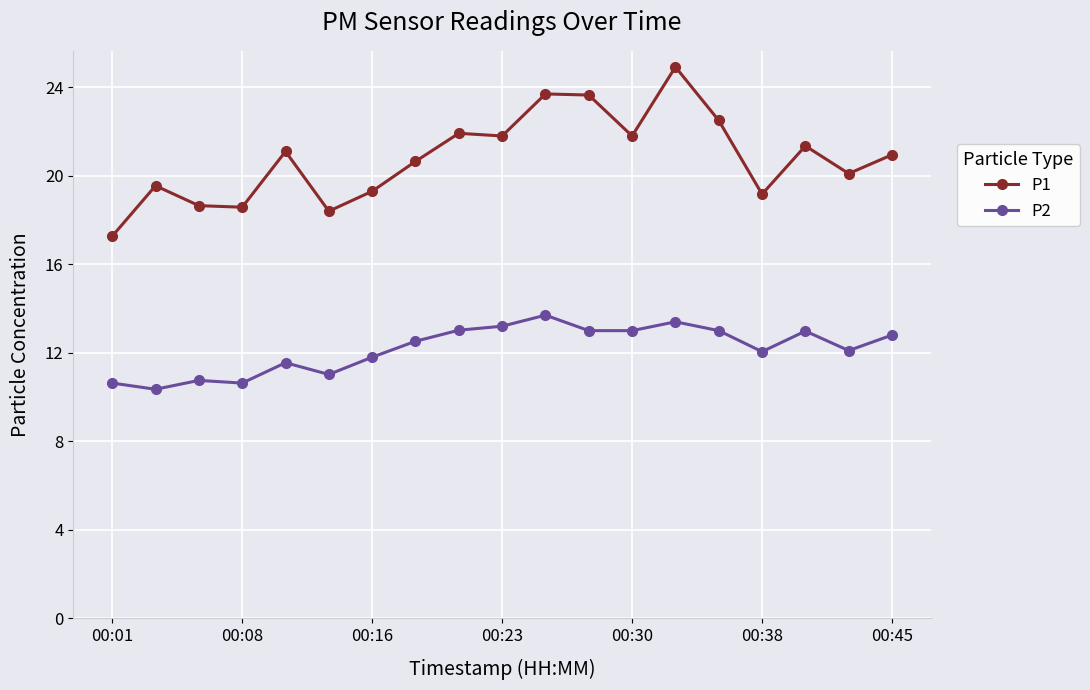

What is the maximum value for P2?

13.7